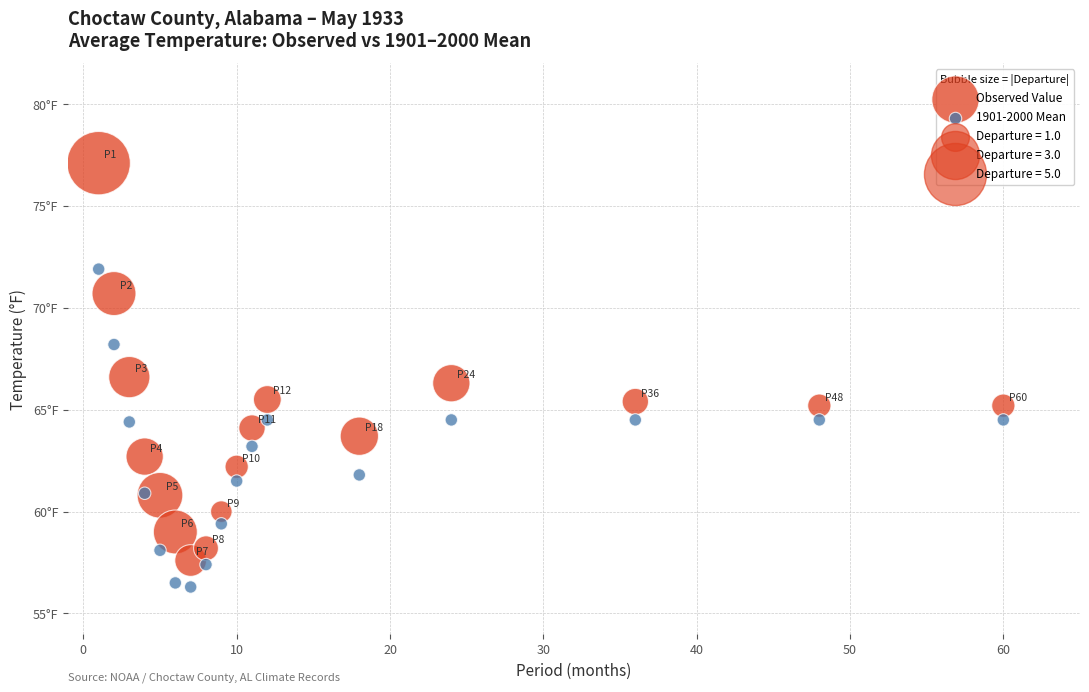

Which series has the widest spread of Y values?

Observed Value